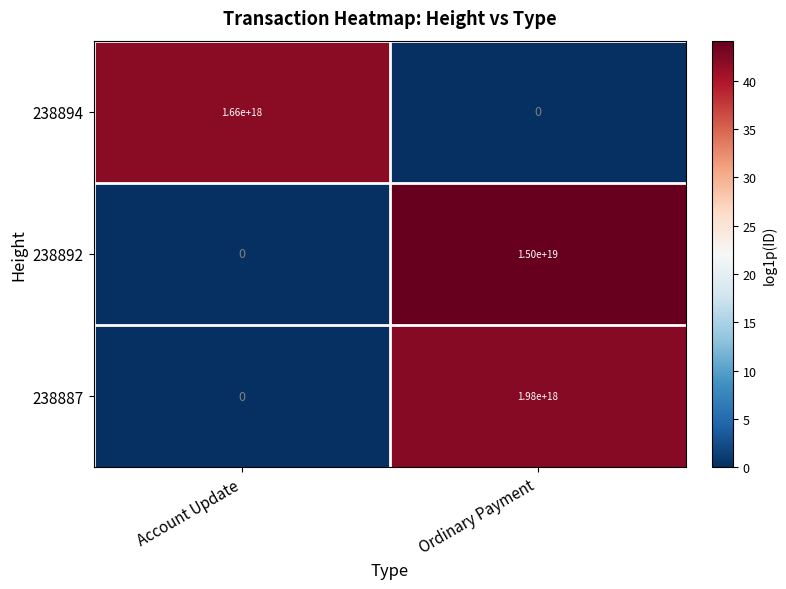

Rank the series by their maximum value, from lowest to highest.

238894, 238887, 238892